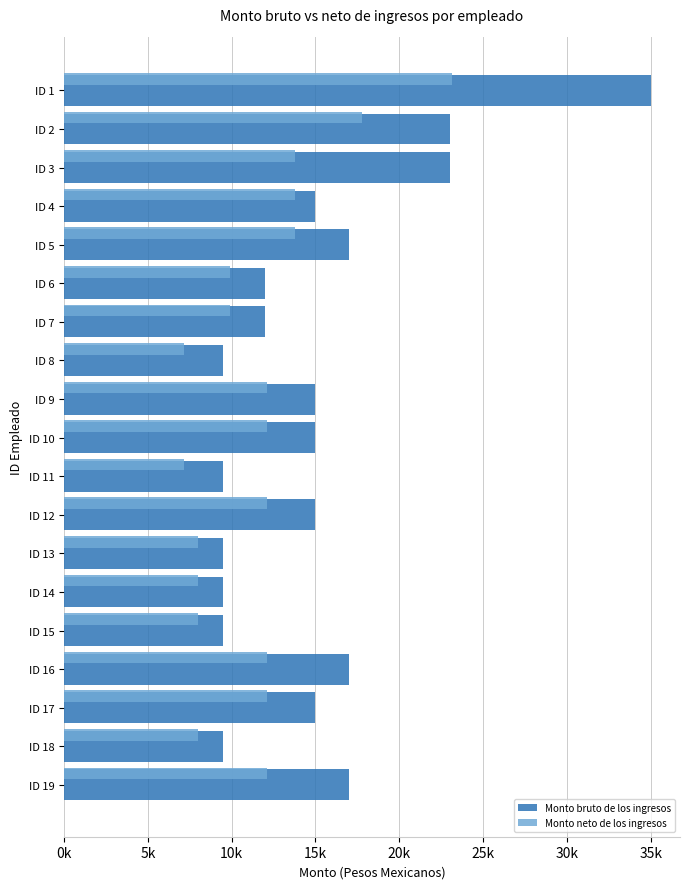

What are all the series names shown in the legend?

Monto bruto de los ingresos, Monto neto de los ingresos